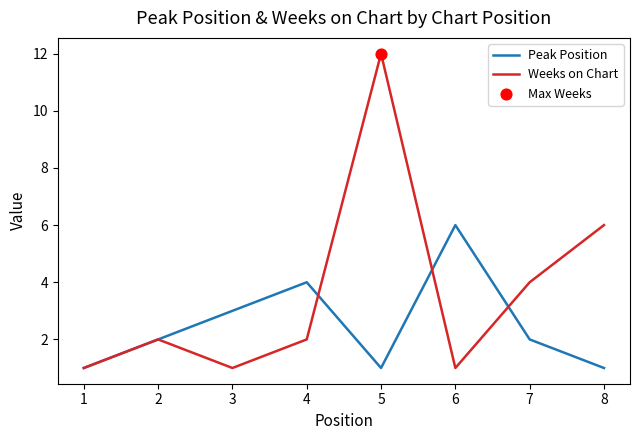

What is the total value across all series at 7?

6